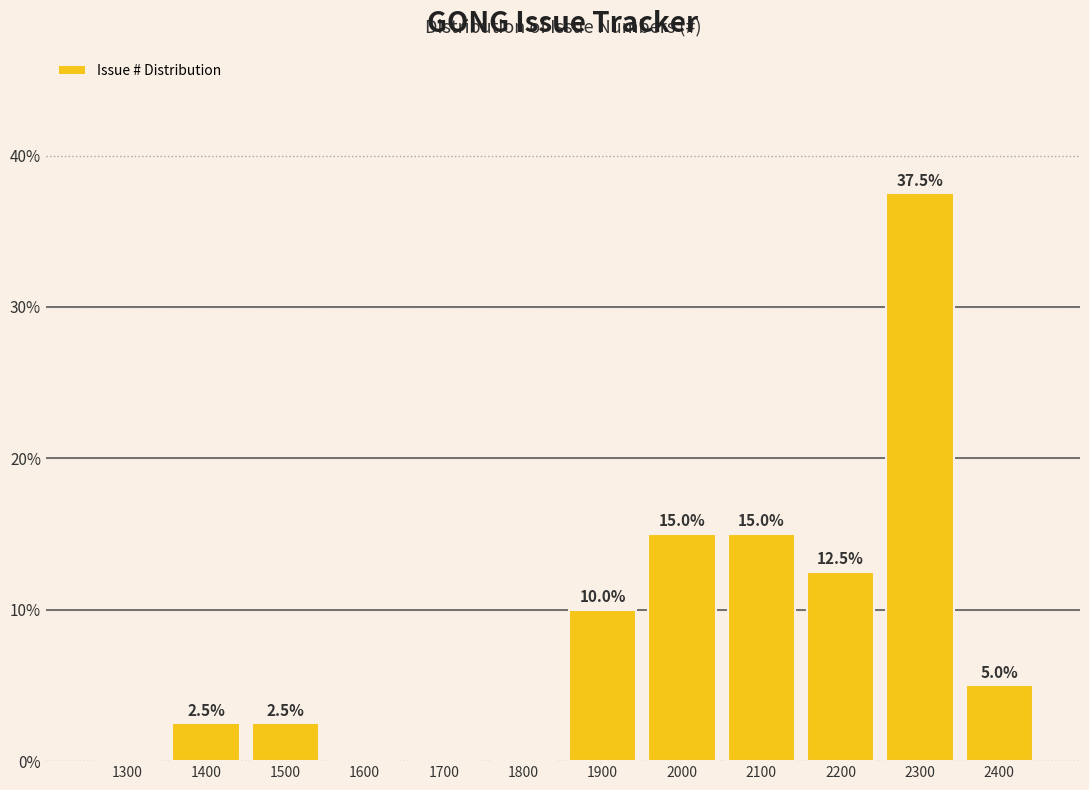

Reading right to left, transcribe all the data shown in this chart.

2400=5.0	2300=37.5	2200=12.5	2100=15.0	2000=15.0	1900=10.0	1800=0.0	1700=0.0	1600=0.0	1500=2.5	1400=2.5	1300=0.0